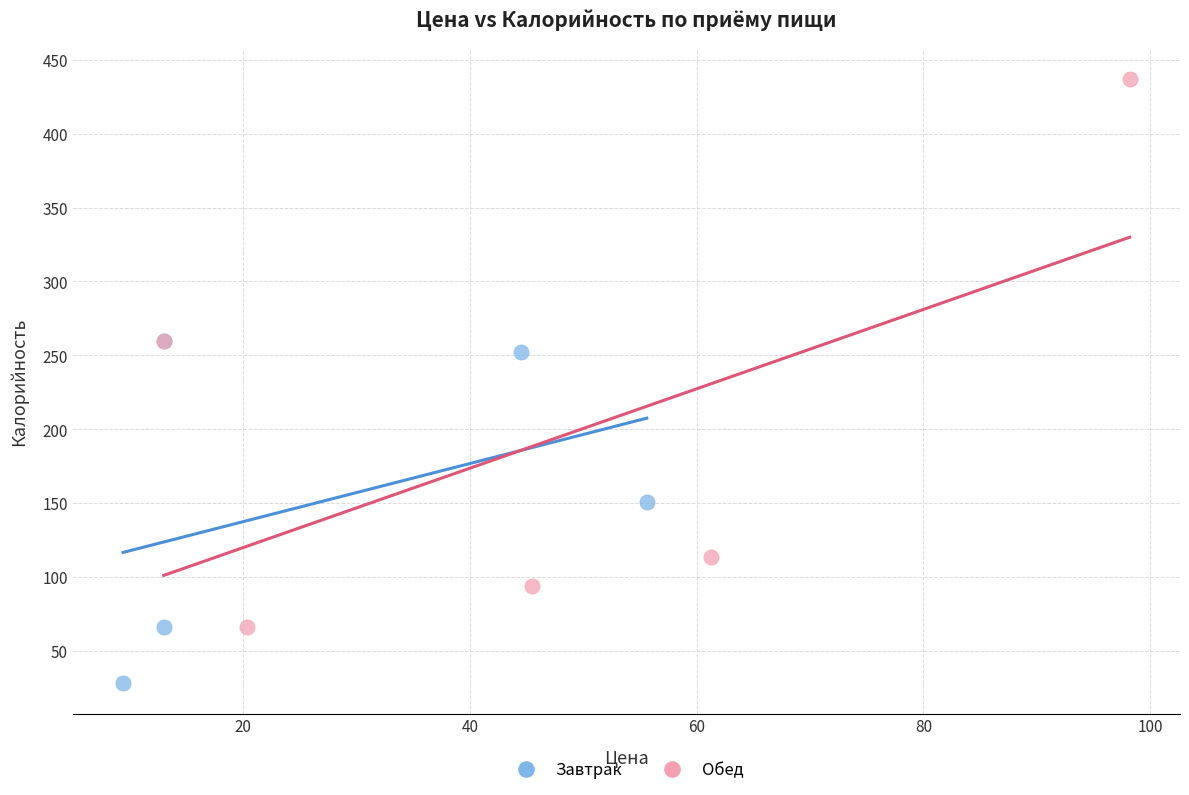

Which series reaches the maximum Y coordinate?

Обед